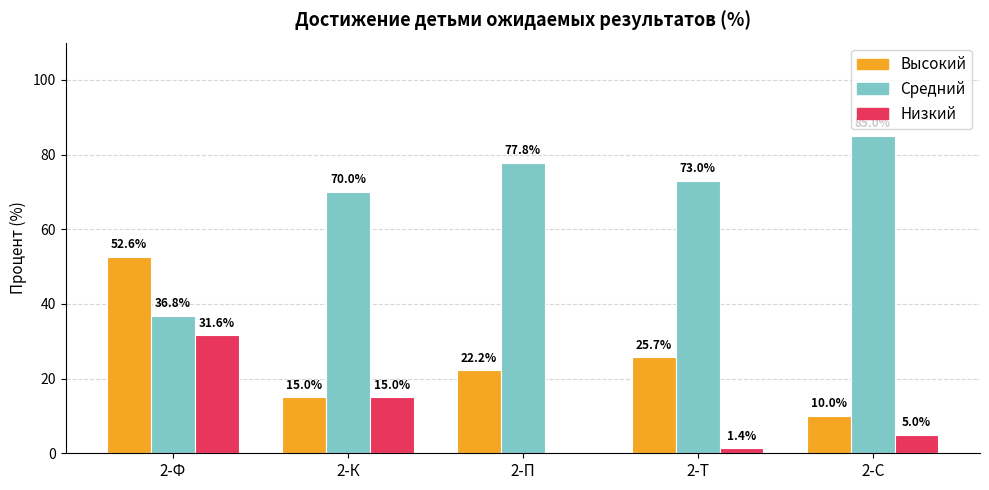

True or false: Средний has a value of 30.2 at 2-К.

False